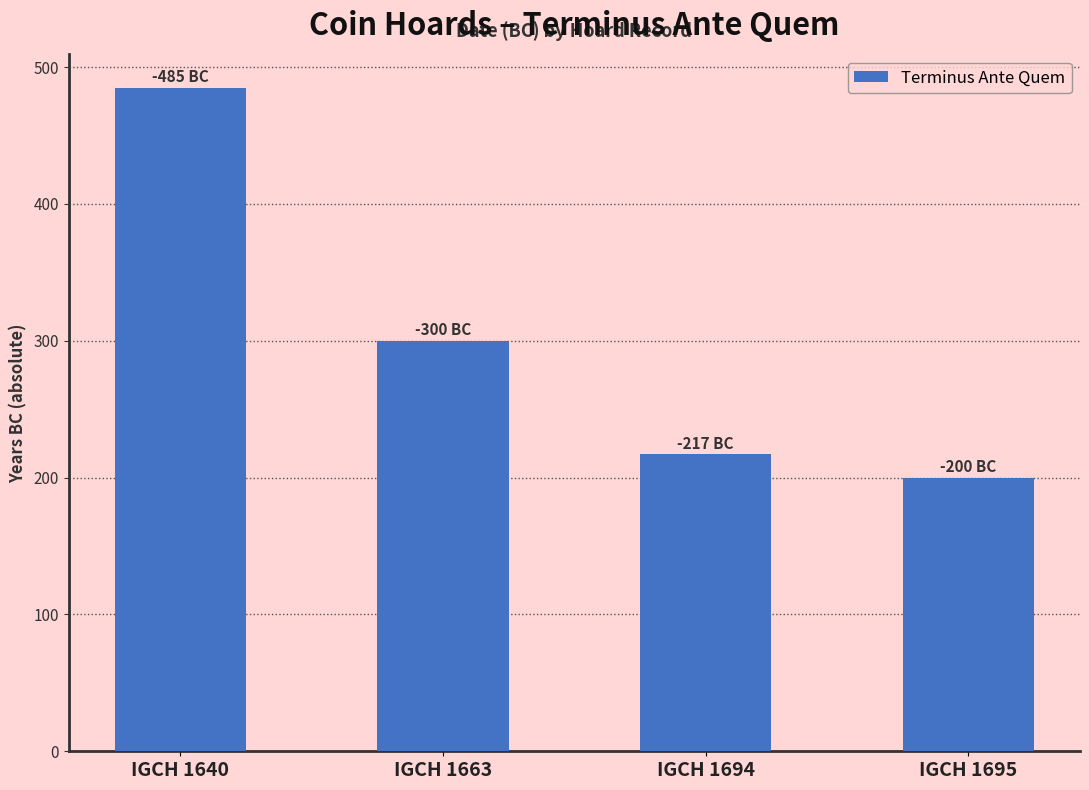

Rank the categories by value from lowest to highest.

IGCH 1695, IGCH 1694, IGCH 1663, IGCH 1640